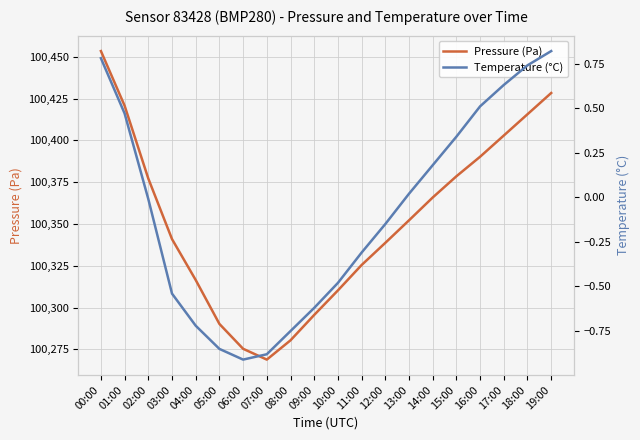

At 06:00, list the series in order from smallest to largest.

Temperature (°C), Pressure (Pa)